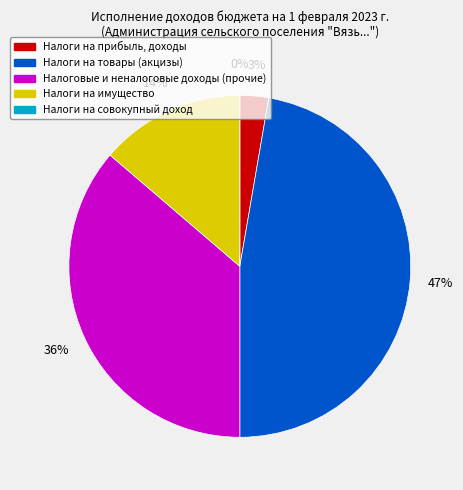

Count the number of slices in the pie.

5